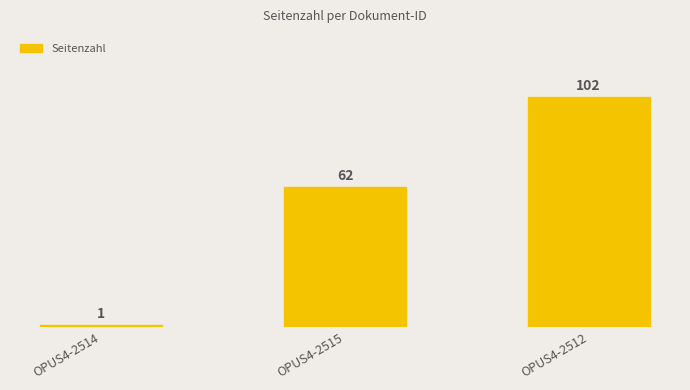

What is the ratio of the value at OPUS4-2515 to the value at OPUS4-2512?

0.6